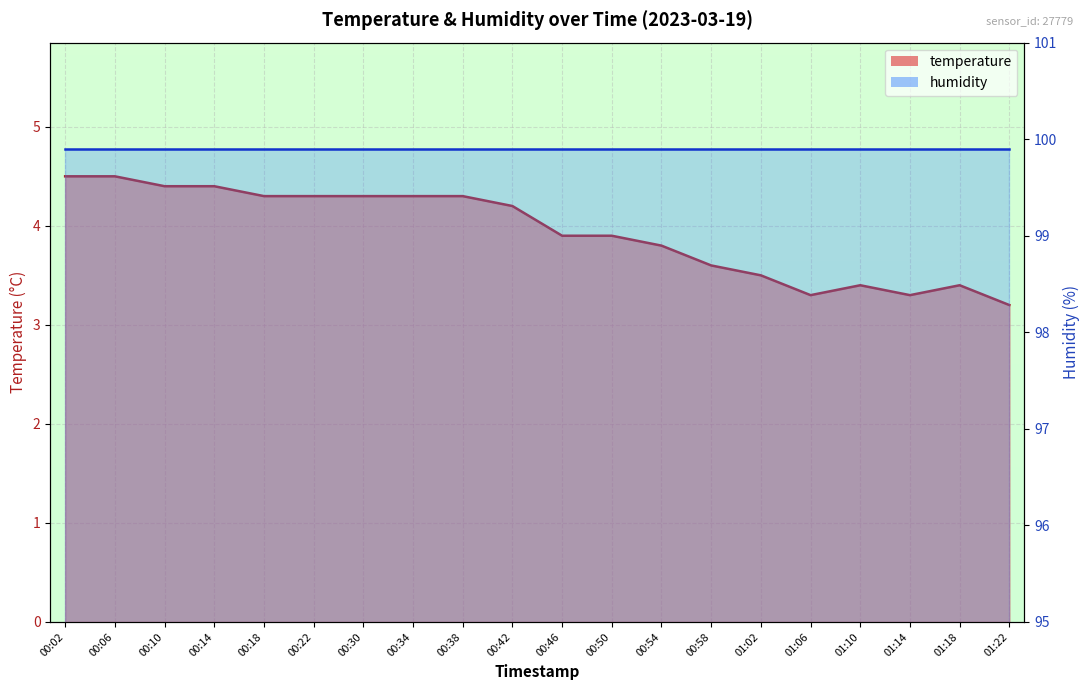

What is the change in value from 00:10 to 01:22?

-1.2